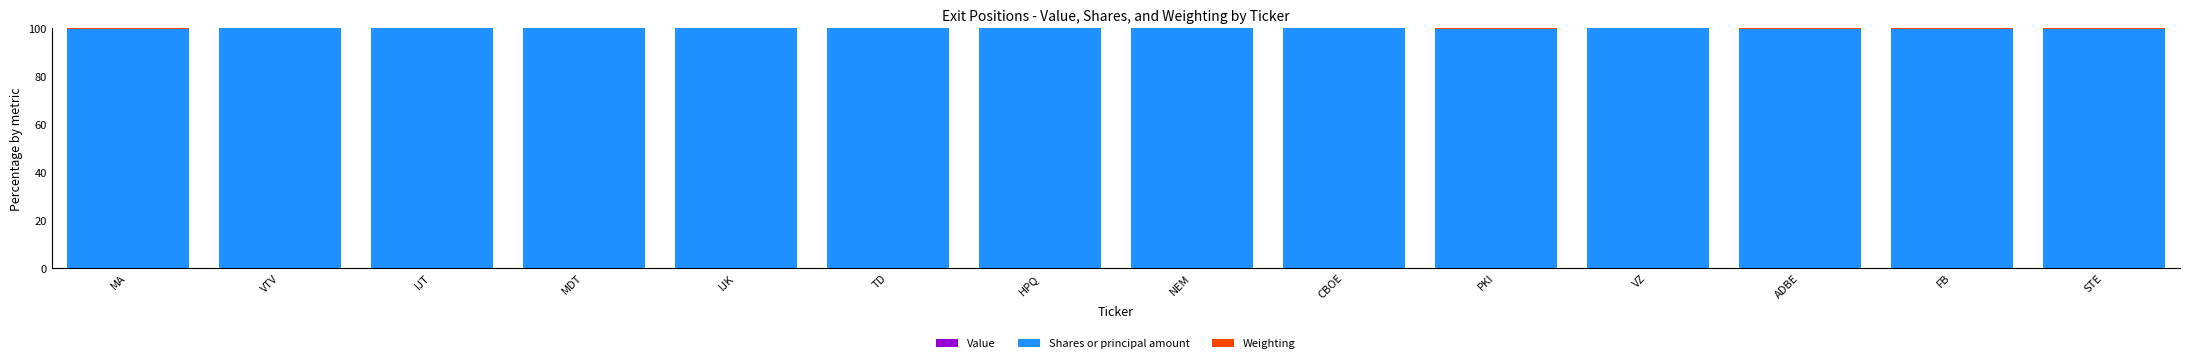

What is the sum of all Weighting values?

0.1